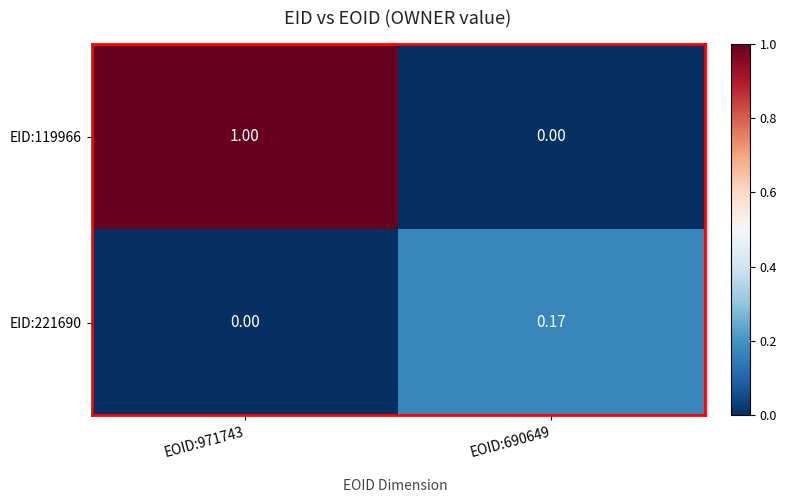

How many values in EID:221690 are above zero?

1